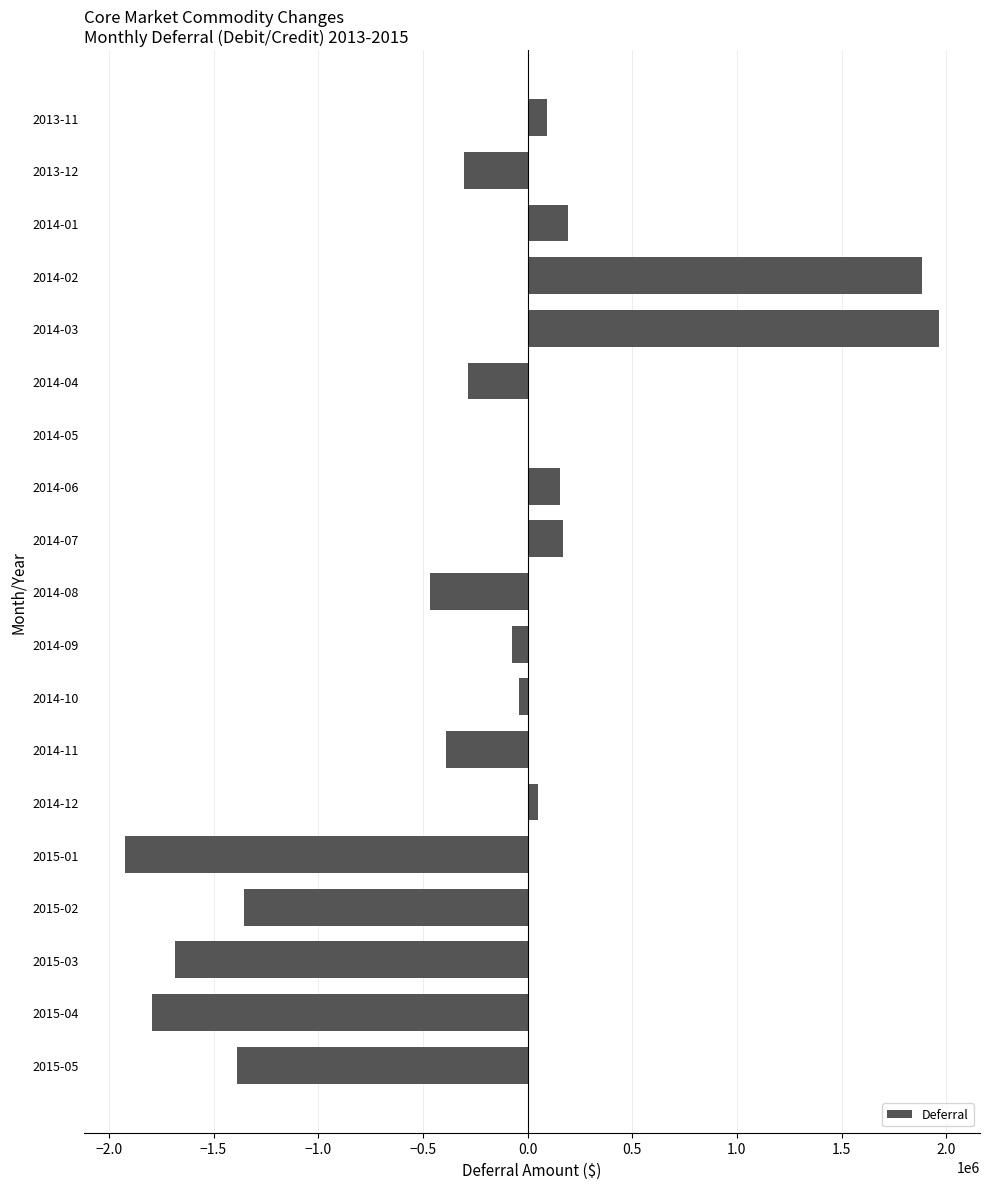

Between 2013-11 and 2014-03, which is larger?

2014-03